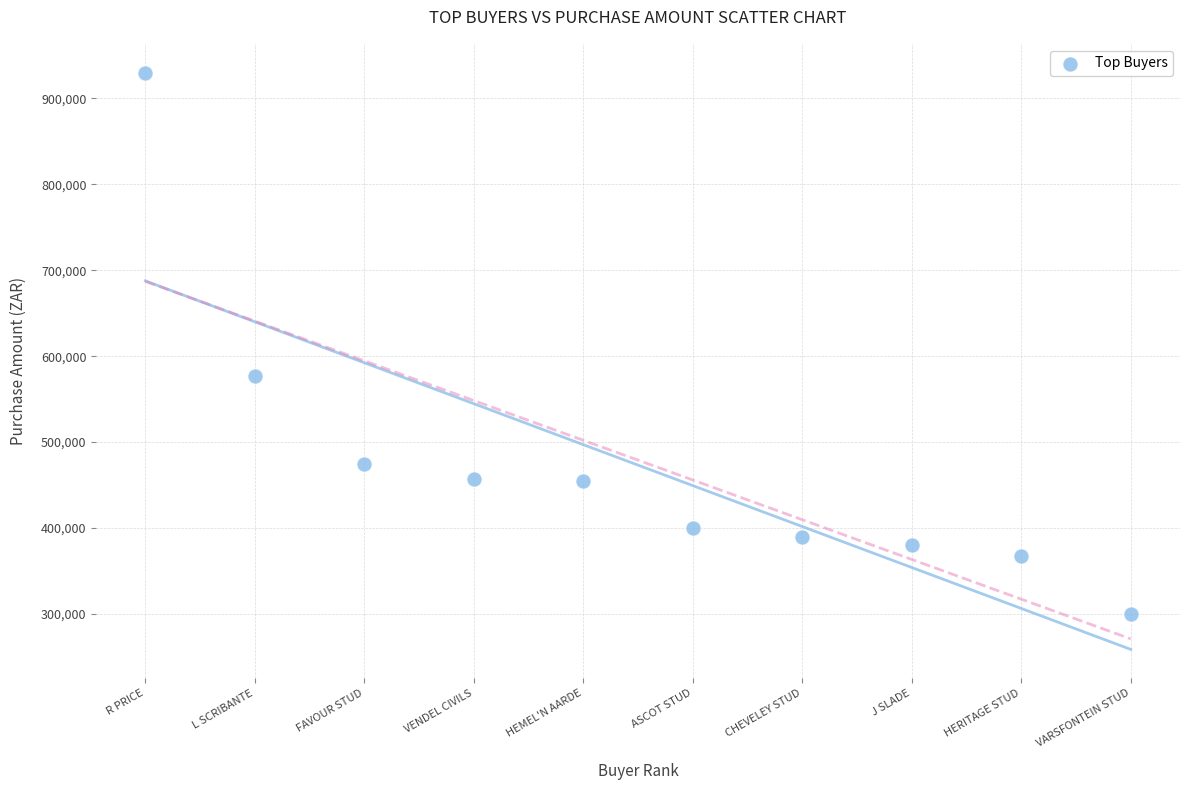

What Y value in the scatter plot is closest to 615000?

577000